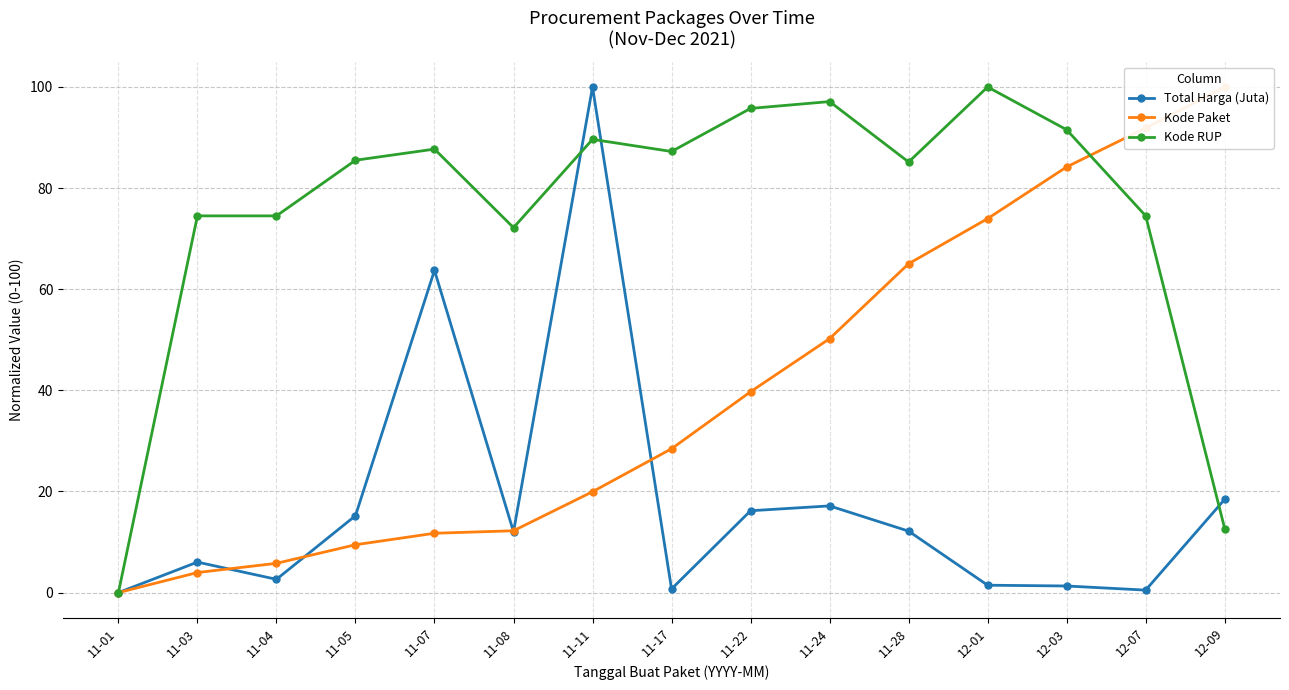

What position from the left is 11-03?

2